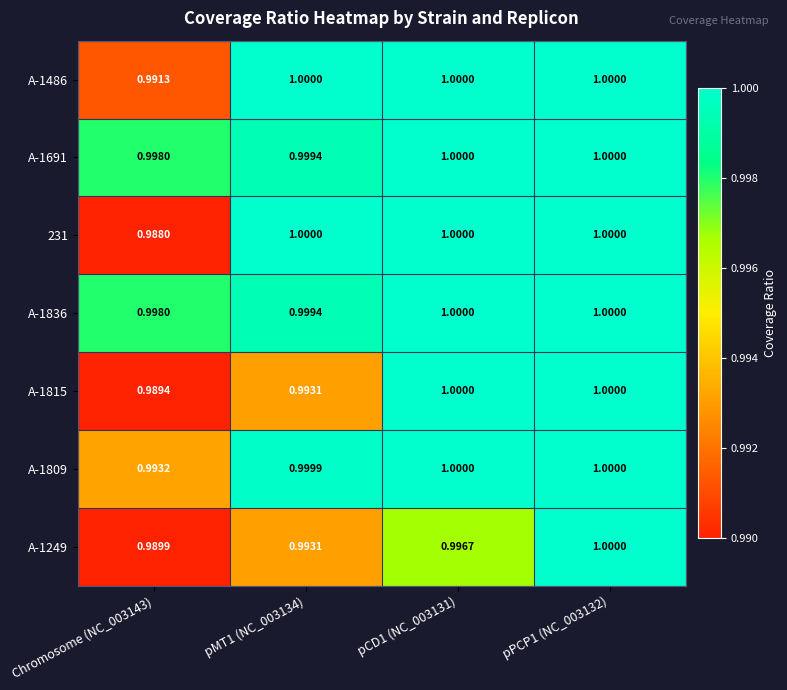

At which category is the sum across all series the highest?

pPCP1 (NC_003132)